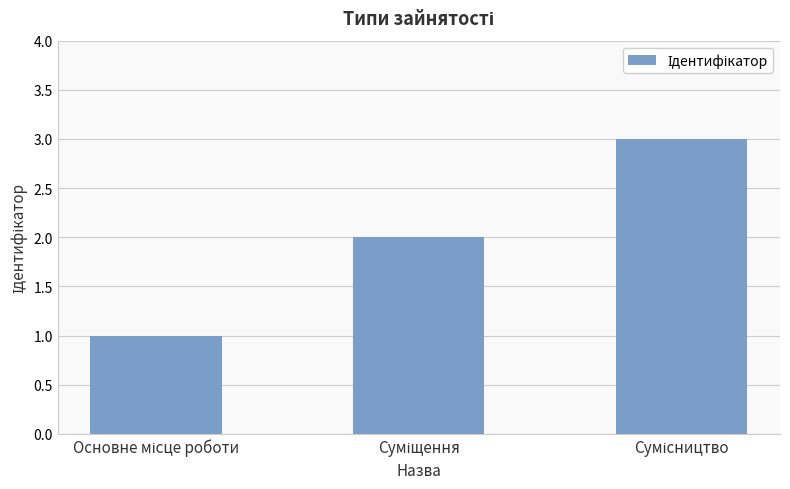

What is the maximum value shown in the chart?

3